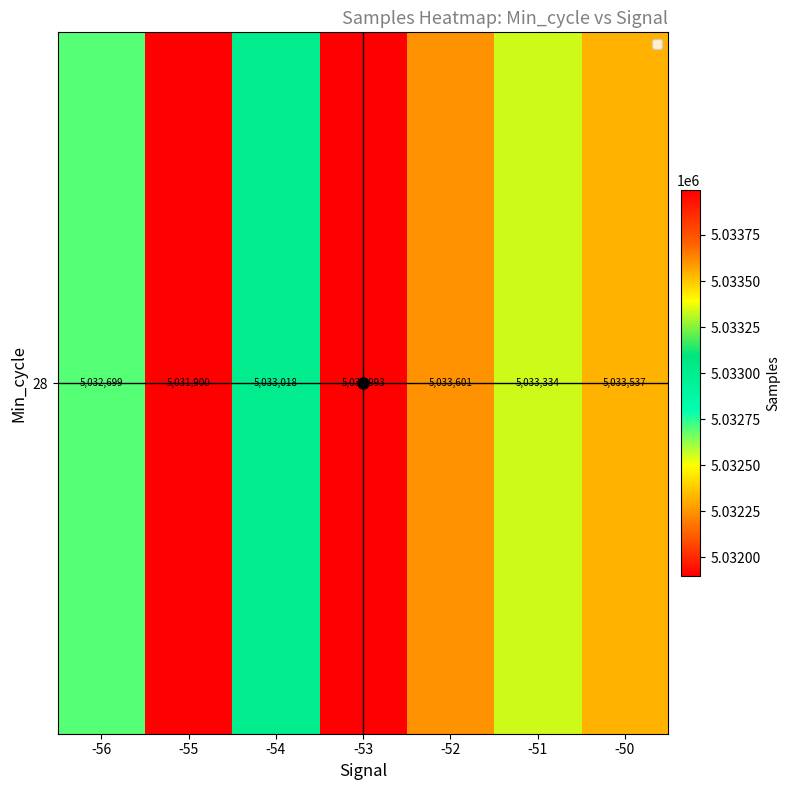

List the labels in order of value, smallest first.

-55, -56, -54, -51, -50, -52, -53